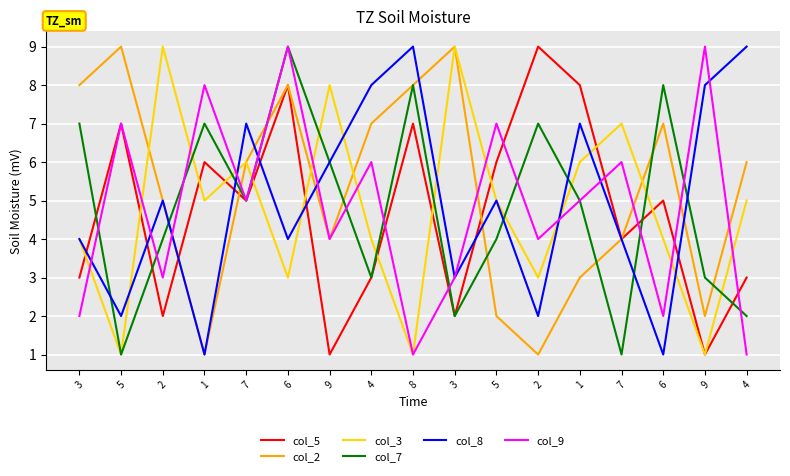

How many series are shown in this chart?

6